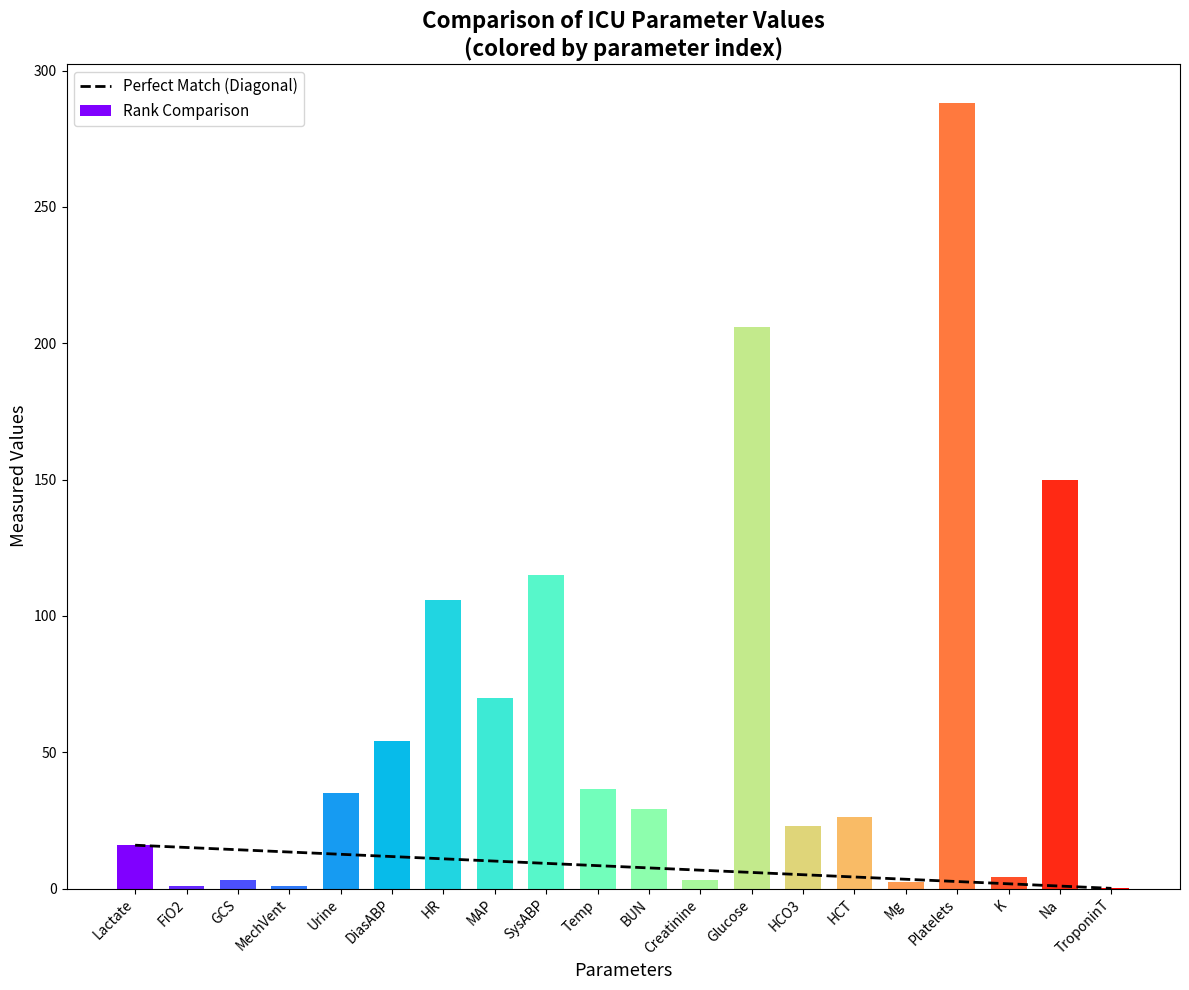

At which label does the data first exceed 29?

Urine